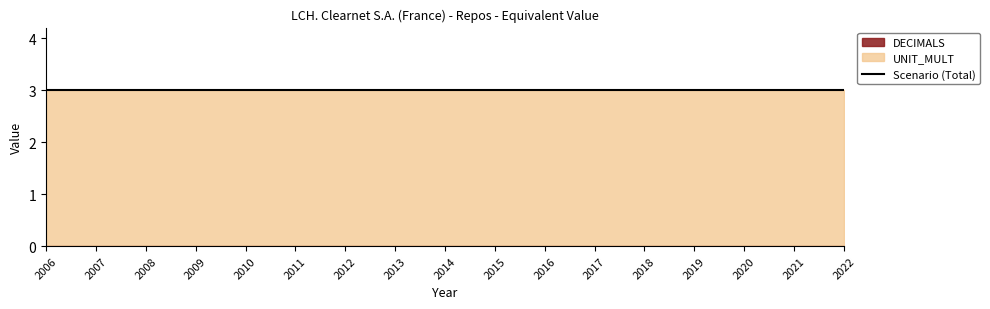

What is the value of the UNIT_MULT point at the 10th from the left?

3